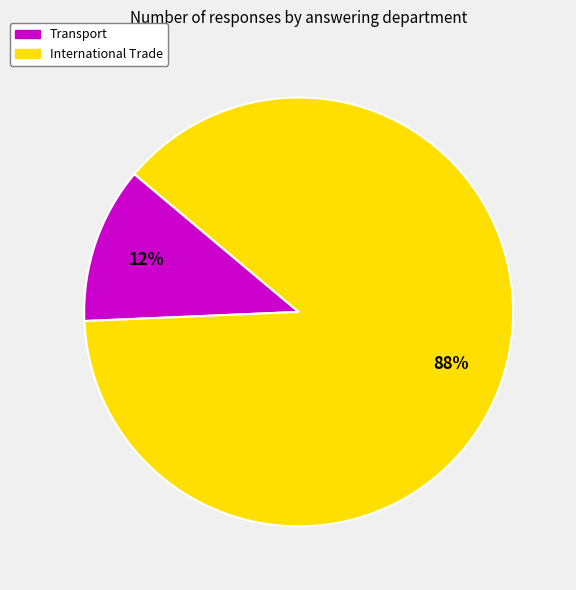

Is the sum of Transport and International Trade greater than half?

Yes